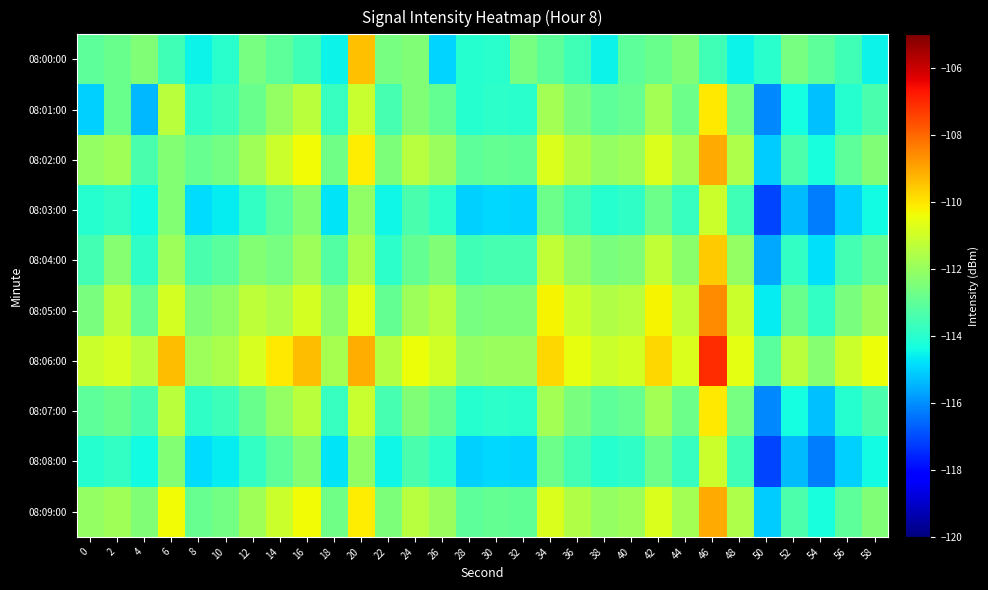

Which series changed the most between 28 and 58?

08:06:00